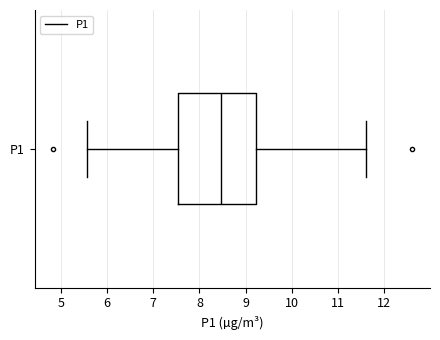

Read this box plot against the x-axis: the position of the median line, the range covered by the box, and the ends of both whiskers. The values are not printed on the chart, so give them approximately, as read against the axis.

median 8.5, box 7.5 to 9.2, whiskers 5.6 to 11.6